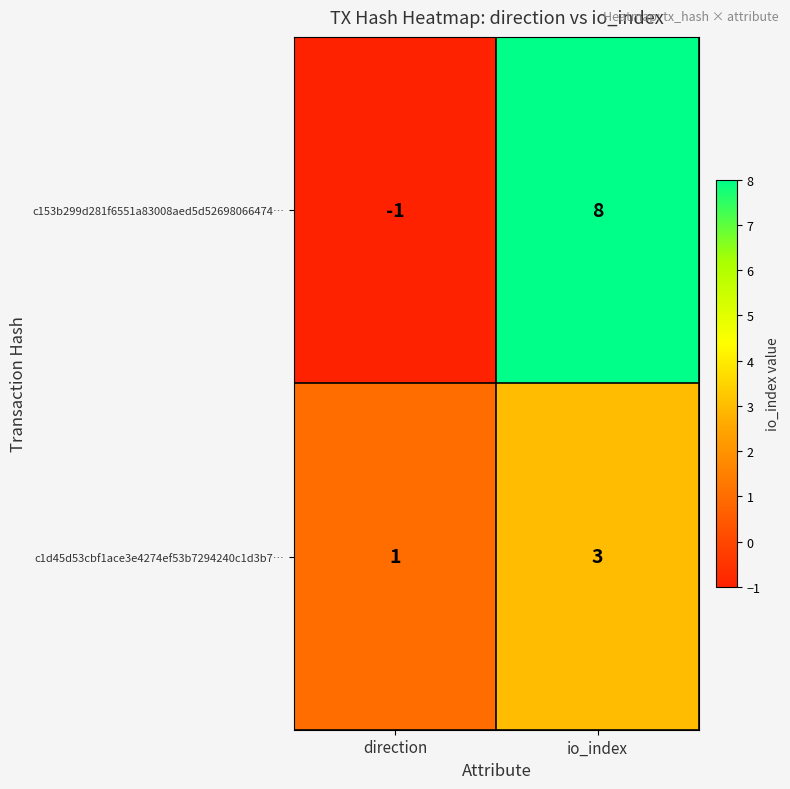

What is the average value of the c153b299d281f6551a83008aed5d52698066474… series?

4